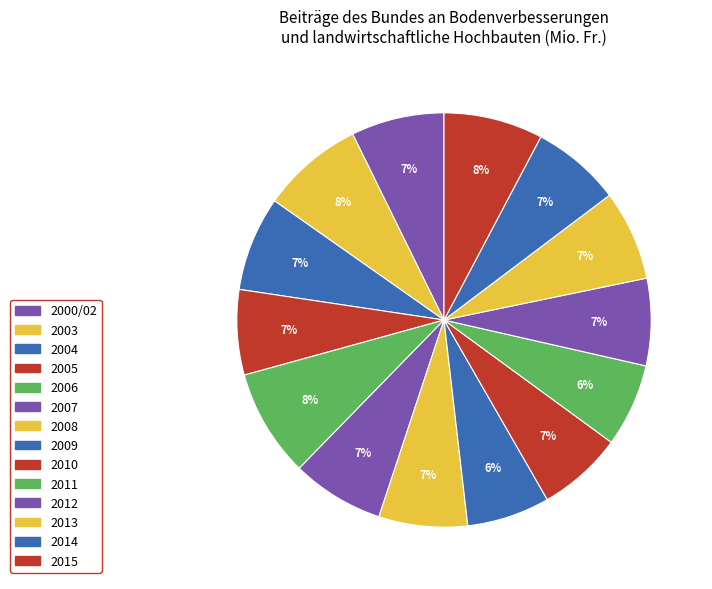

Is it true that 2009 is 21% of the pie?

False